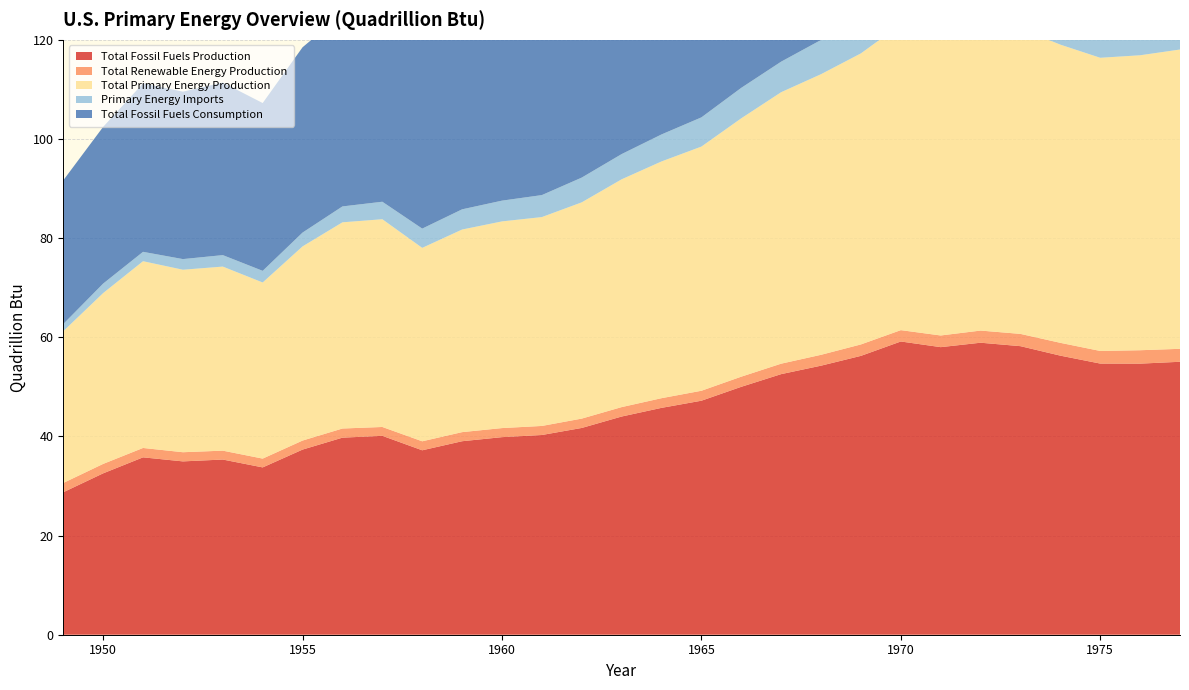

Reading left to right, extract all data points from this chart.

Total Fossil Fuels Production: 28.7	32.6	35.8	35.0	35.3	33.8	37.3	39.8	40.1	37.2	39.0	39.9	40.3	41.7	44.0	45.8	47.2	50.0	52.6	54.3	56.3	59.2	58.0	58.9	58.2	56.3	54.7	54.7	55.1
Total Renewable Energy Production: 1.9	1.9	1.9	1.8	1.8	1.8	1.8	1.8	1.8	1.8	1.8	1.8	1.8	1.9	1.9	2.0	2.0	2.0	2.1	2.2	2.3	2.3	2.4	2.4	2.5	2.6	2.5	2.7	2.6
Total Primary Energy Production: 30.6	34.5	37.7	36.8	37.1	35.5	39.2	41.6	41.9	39.0	40.9	41.7	42.1	43.6	46.0	47.8	49.3	52.1	54.8	56.6	58.7	61.7	60.8	61.9	61.6	60.2	59.1	59.5	60.4
Primary Energy Imports: 1.4	1.9	1.9	2.1	2.3	2.3	2.8	3.2	3.5	3.9	4.1	4.2	4.4	5.0	5.1	5.4	5.9	6.1	6.2	6.9	7.7	8.3	9.5	11.4	14.6	14.3	14.0	16.8	19.9
Total Fossil Fuels Consumption: 29.0	31.6	34.0	33.8	34.8	33.9	37.4	38.9	38.9	38.7	40.5	42.1	42.7	44.6	46.5	48.5	50.5	53.4	55.1	58.5	61.3	63.5	64.6	67.7	70.3	67.9	65.3	69.1	70.9